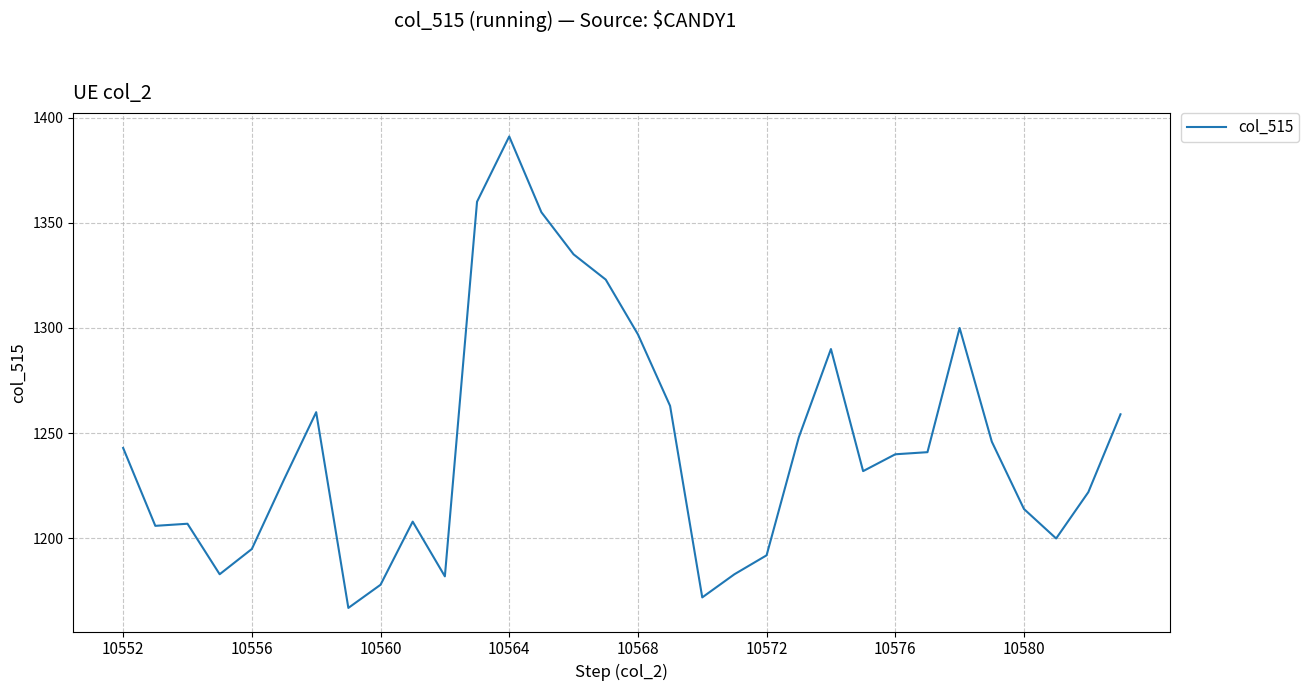

What is the difference between the maximum and minimum values?

224